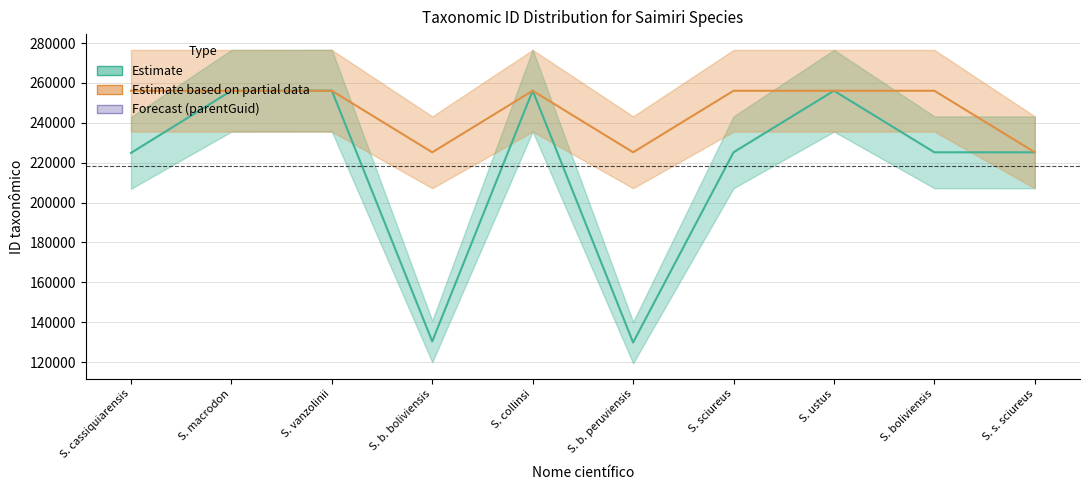

After their last crossing, which series has the higher values: Estimate based on partial data or Estimate?

Estimate based on partial data